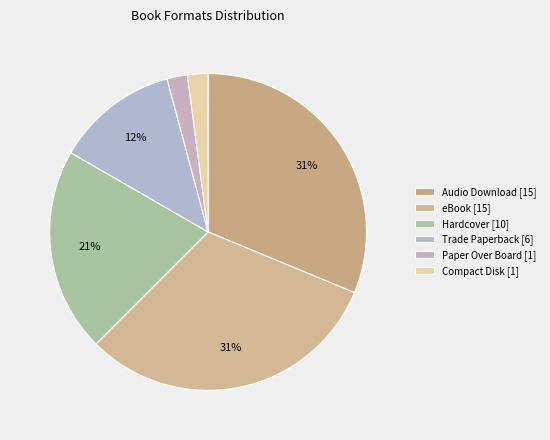

Combined, what portion of the pie is Compact Disk and Paper Over Board?

4.2%